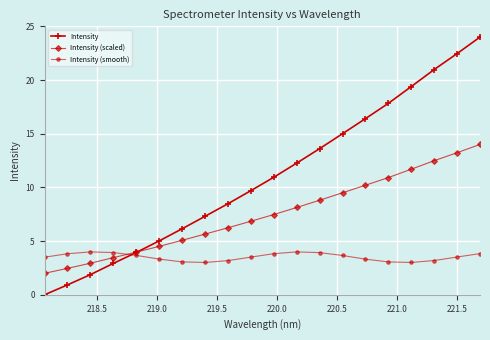

How many times do Intensity and Intensity (smooth) cross each other?

1